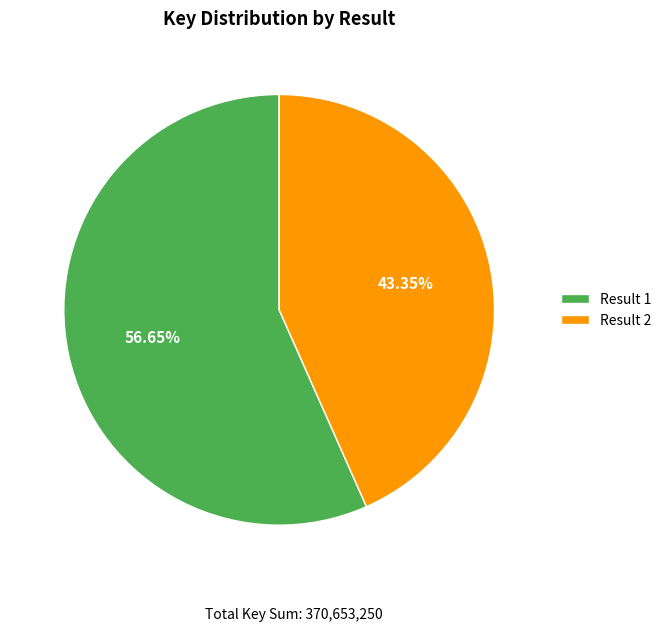

To the nearest percent, what is the average slice percentage?

50%